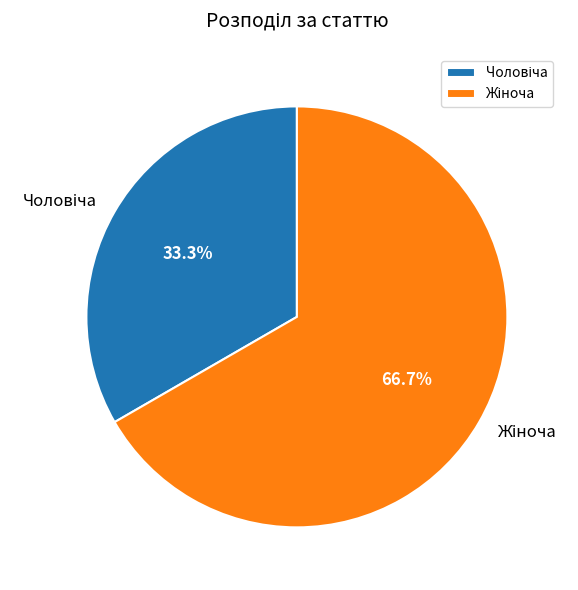

Is there a majority slice in this chart?

Yes